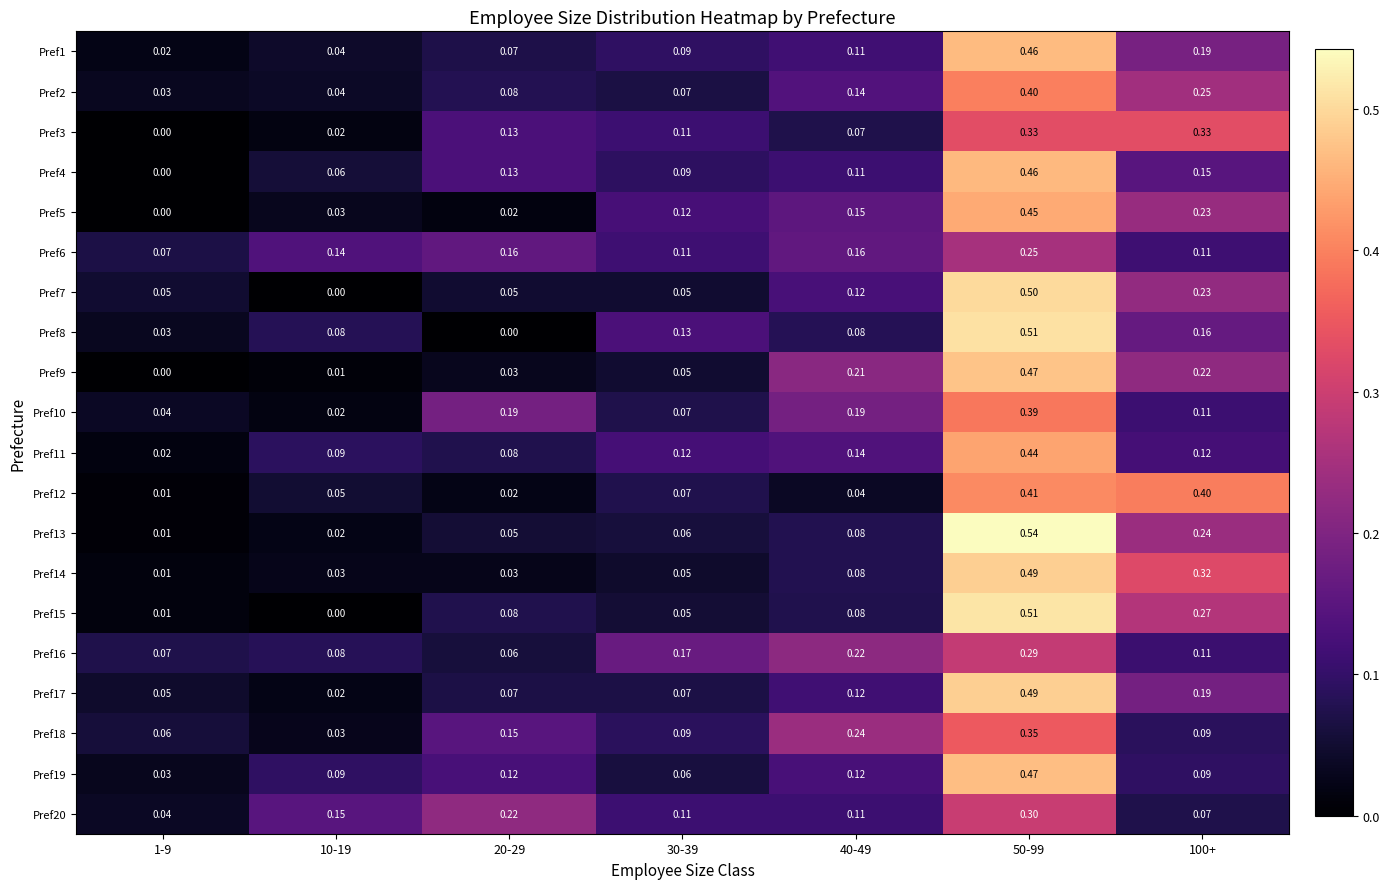

Is the value of Pref7 at 1-9 greater than the value of Pref15 at 40-49?

No